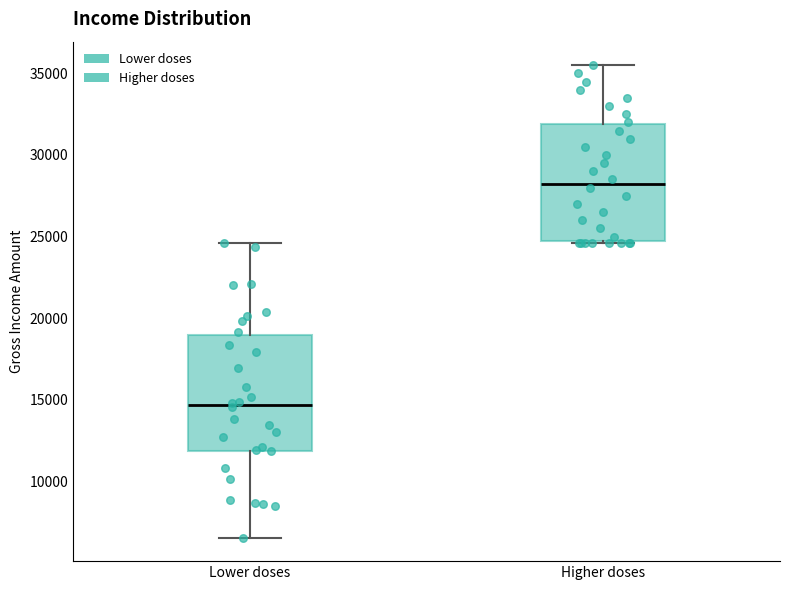

Reading left to right, transcribe this box plot: for each box, give where its median line is, the range the box spans, and where its two whiskers end, as read against the y-axis. The values are not printed on the chart, so give them approximately, as read against the axis.

Lower doses: median 14500, box 12000 to 19000, whiskers 6500 to 24500
Higher doses: median 28500, box 24500 to 32000, whiskers 24500 to 35500